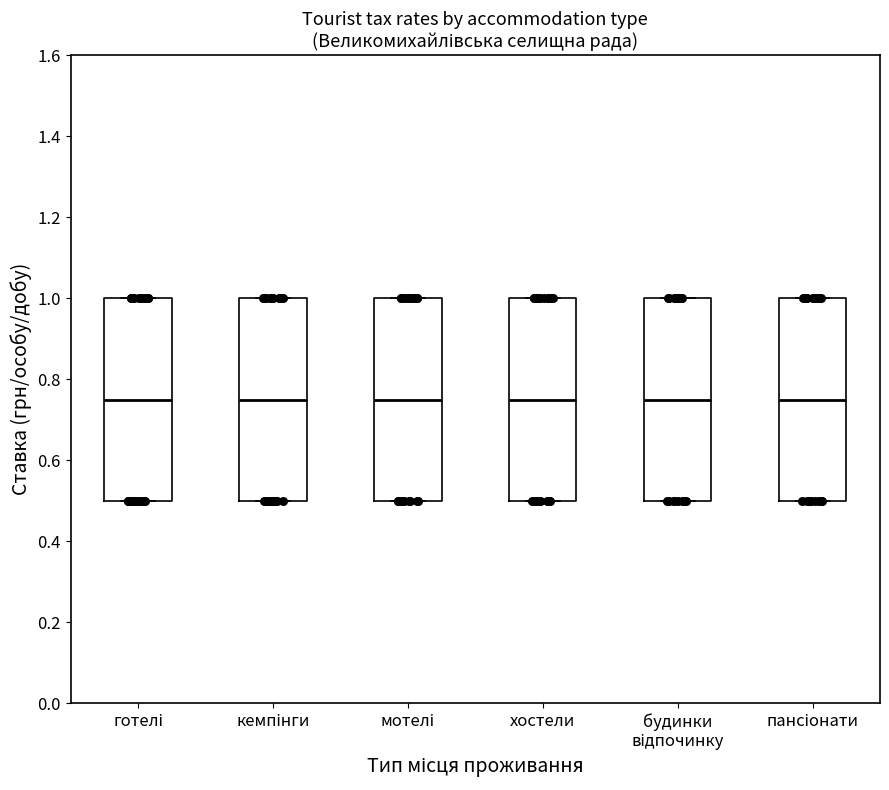

Reading left to right, transcribe this box plot: for each box, give where its median line is, the range the box spans, and where its two whiskers end, as read against the y-axis. The values are not printed on the chart, so give them approximately, as read against the axis.

готелі: median 0.76, box 0.50 to 1.00, whiskers 0.50 to 1.00
кемпінги: median 0.76, box 0.50 to 1.00, whiskers 0.50 to 1.00
мотелі: median 0.76, box 0.50 to 1.00, whiskers 0.50 to 1.00
хостели: median 0.76, box 0.50 to 1.00, whiskers 0.50 to 1.00
будинки відпочинку: median 0.76, box 0.50 to 1.00, whiskers 0.50 to 1.00
пансіонати: median 0.76, box 0.50 to 1.00, whiskers 0.50 to 1.00